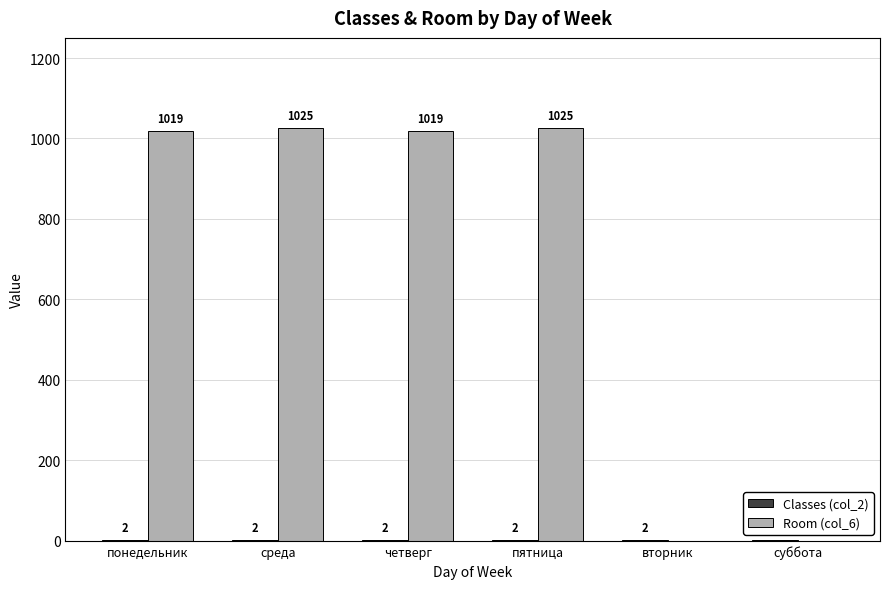

Which series has the largest total across all categories?

Room (col_6)